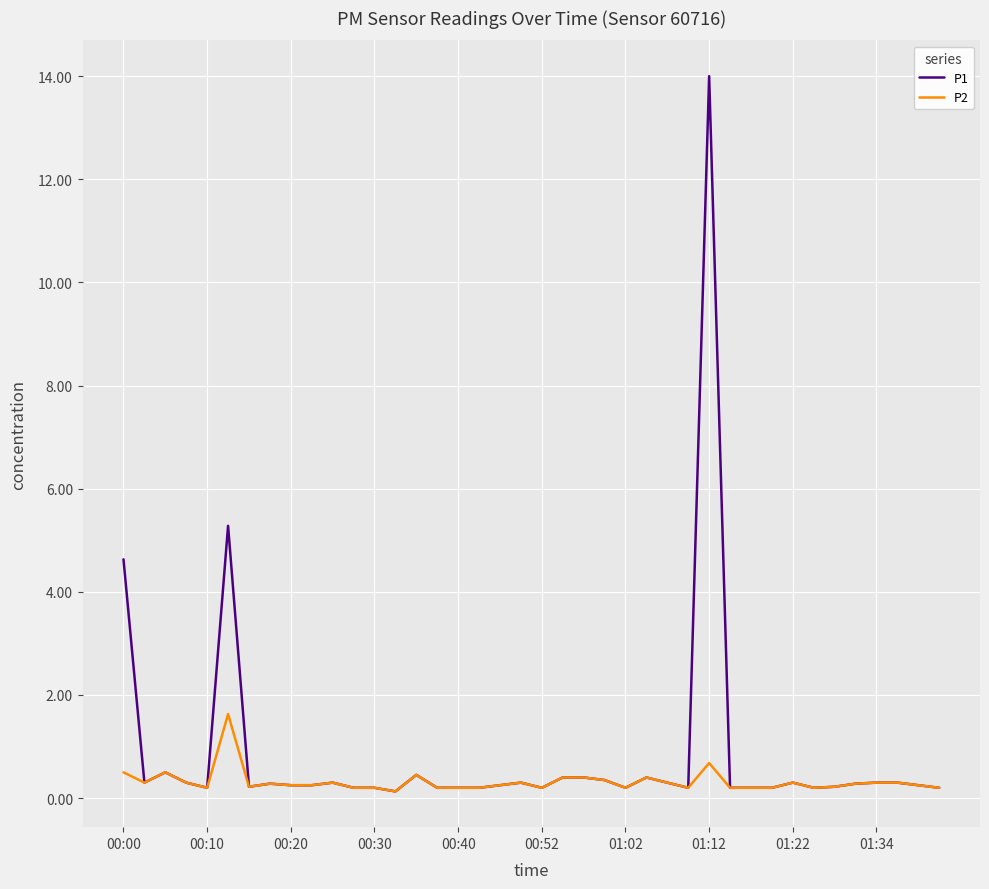

What is the maximum value shown in the chart?

14.0